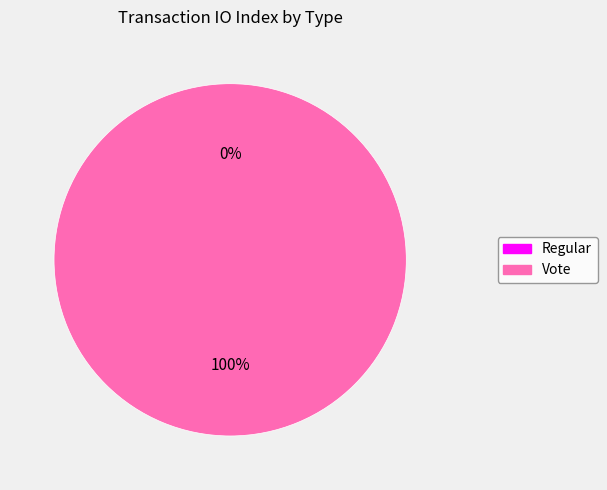

What is the largest slice in the pie chart?

Vote